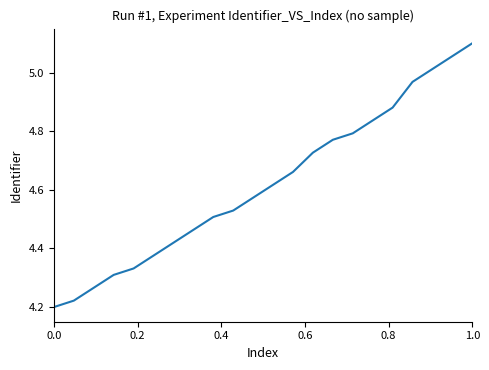

True or false: there are more than 0 points higher than both neighbors.

False